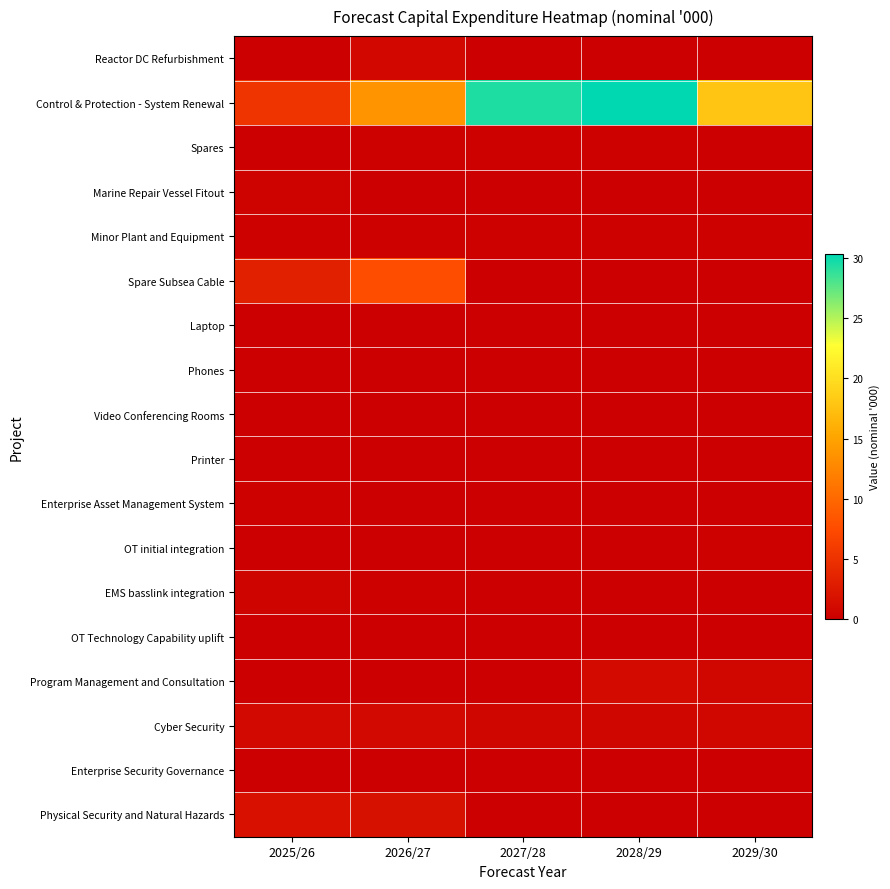

Reading left to right, list all the values displayed in this chart.

Reactor DC Refurbishment: 2025/26=0.0	2026/27=0.8	2027/28=0.0	2028/29=0.0	2029/30=0.0
Control & Protection - System Renewal: 2025/26=5.2	2026/27=13.6	2027/28=29.5	2028/29=30.4	2029/30=17.9
Spares: 2025/26=0.1	2026/27=0.3	2027/28=0.1	2028/29=0.3	2029/30=0.0
Marine Repair Vessel Fitout: 2025/26=0.4	2026/27=0.0	2027/28=0.0	2028/29=0.0	2029/30=0.0
Minor Plant and Equipment: 2025/26=0.3	2026/27=0.3	2027/28=0.3	2028/29=0.3	2029/30=0.3
Spare Subsea Cable: 2025/26=3.3	2026/27=7.7	2027/28=0.0	2028/29=0.0	2029/30=0.0
Laptop: 2025/26=0.0	2026/27=0.0	2027/28=0.0	2028/29=0.0	2029/30=0.0
Phones: 2025/26=0.0	2026/27=0.0	2027/28=0.0	2028/29=0.0	2029/30=0.0
Video Conferencing Rooms: 2025/26=0.0	2026/27=0.0	2027/28=0.0	2028/29=0.1	2029/30=0.0
Printer: 2025/26=0.0	2026/27=0.0	2027/28=0.0	2028/29=0.0	2029/30=0.0
Enterprise Asset Management System: 2025/26=0.2	2026/27=0.0	2027/28=0.0	2028/29=0.0	2029/30=0.0
OT initial integration: 2025/26=0.0	2026/27=0.0	2027/28=0.0	2028/29=0.0	2029/30=0.1
EMS basslink integration: 2025/26=0.5	2026/27=0.2	2027/28=0.0	2028/29=0.0	2029/30=0.0
OT Technology Capability uplift: 2025/26=0.0	2026/27=0.0	2027/28=0.0	2028/29=0.1	2029/30=0.1
Program Management and Consultation: 2025/26=0.0	2026/27=0.0	2027/28=0.0	2028/29=1.1	2029/30=0.7
Cyber Security: 2025/26=1.0	2026/27=1.0	2027/28=0.6	2028/29=0.6	2029/30=0.7
Enterprise Security Governance: 2025/26=0.0	2026/27=0.0	2027/28=0.1	2028/29=0.1	2029/30=0.1
Physical Security and Natural Hazards: 2025/26=1.7	2026/27=1.8	2027/28=0.0	2028/29=0.0	2029/30=0.0